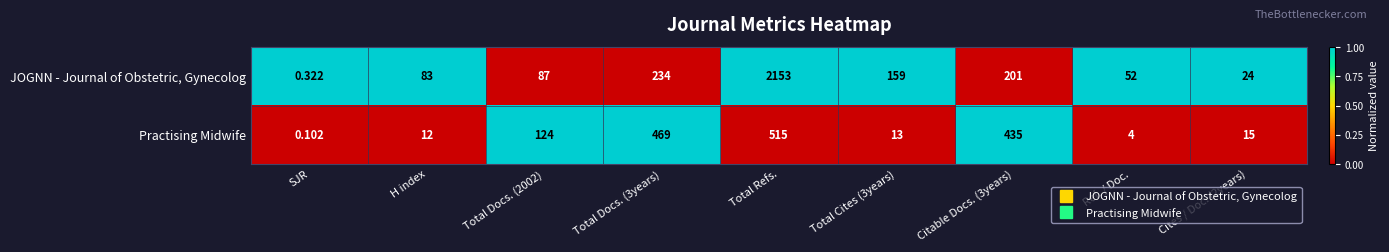

Which series has the largest total across all categories?

JOGNN - Journal of Obstetric, Gynecolog